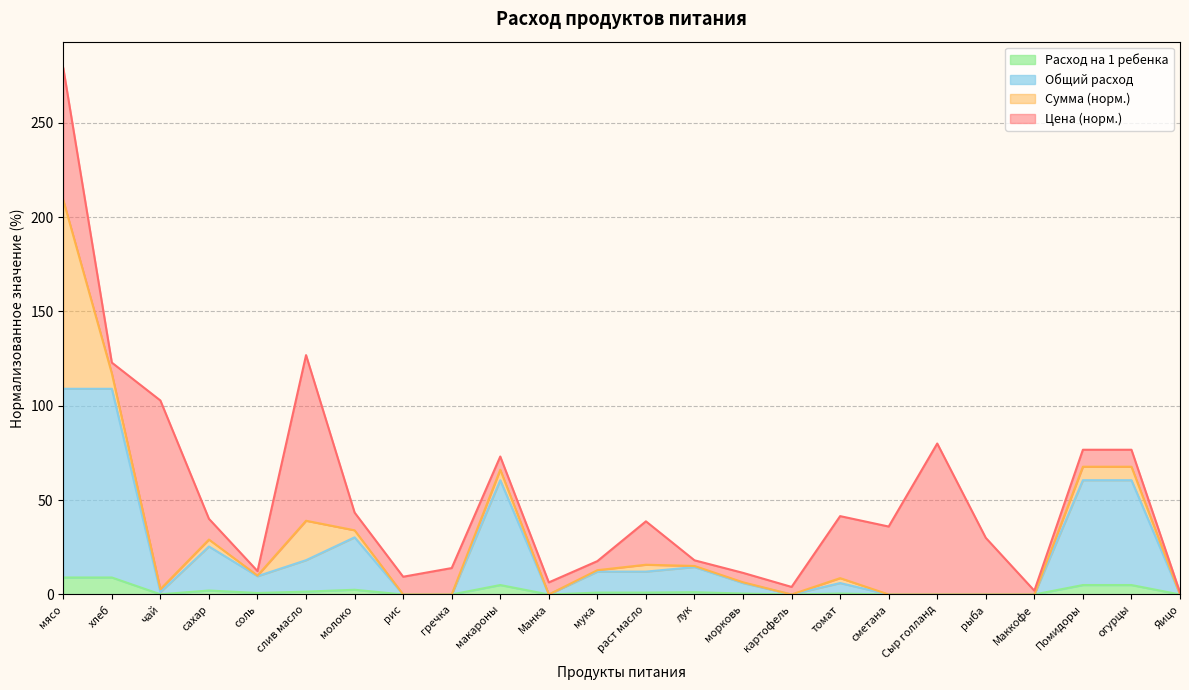

At which category is the sum across all series the highest?

мясо